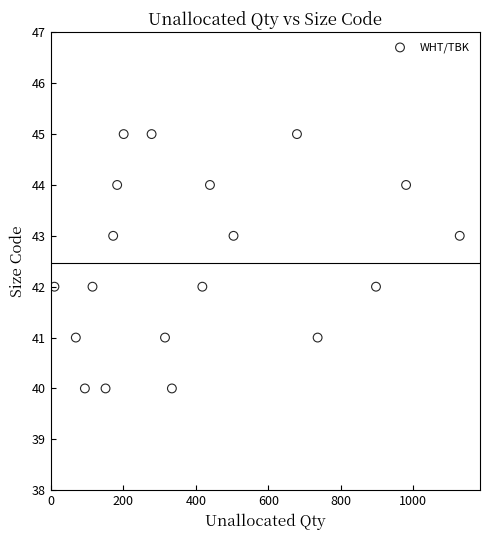

What is the range of X values (max minus min)?

1118